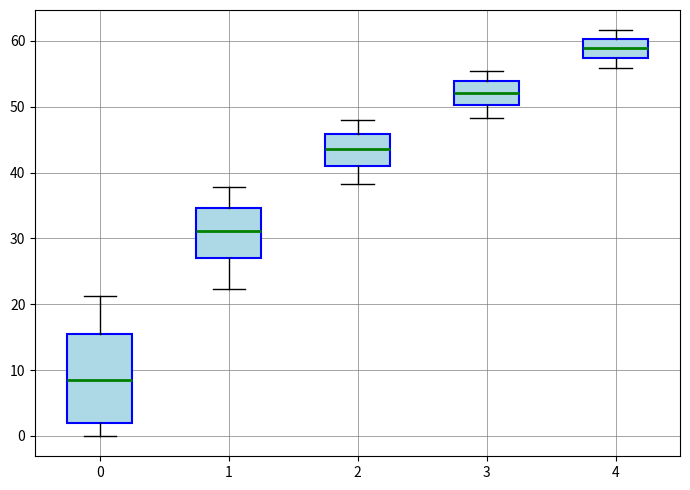

Which box is the tallest, from its lower edge to its upper edge?

0